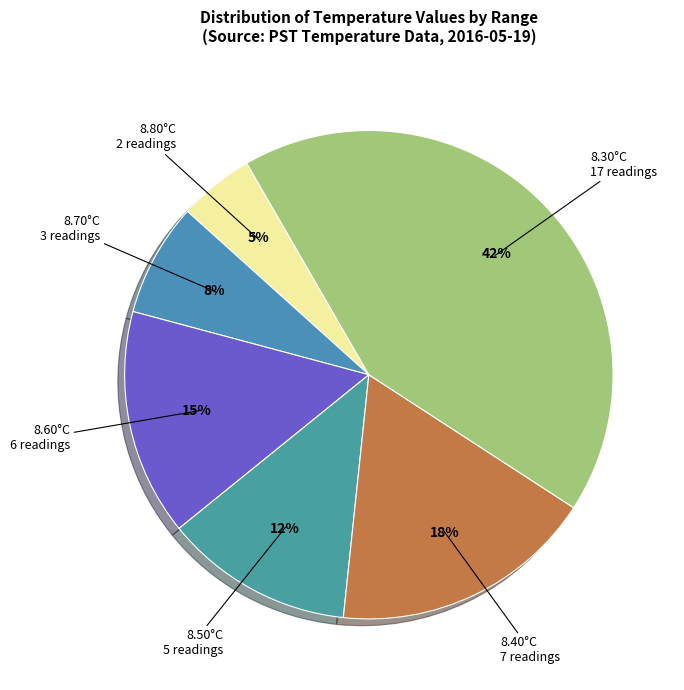

How many segments does this pie chart have?

6